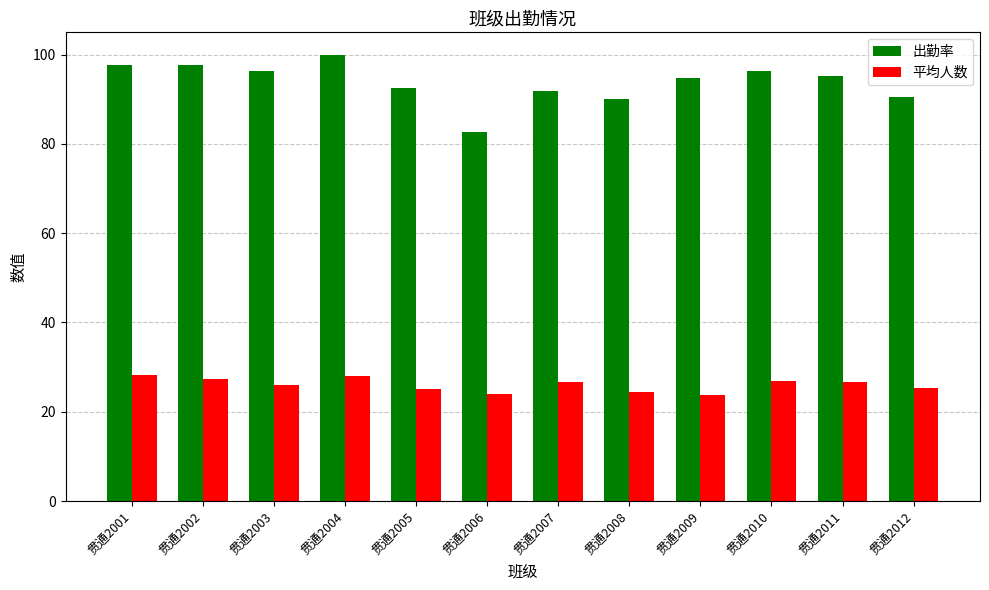

Rank the series by their maximum value, from highest to lowest.

出勤率, 平均人数